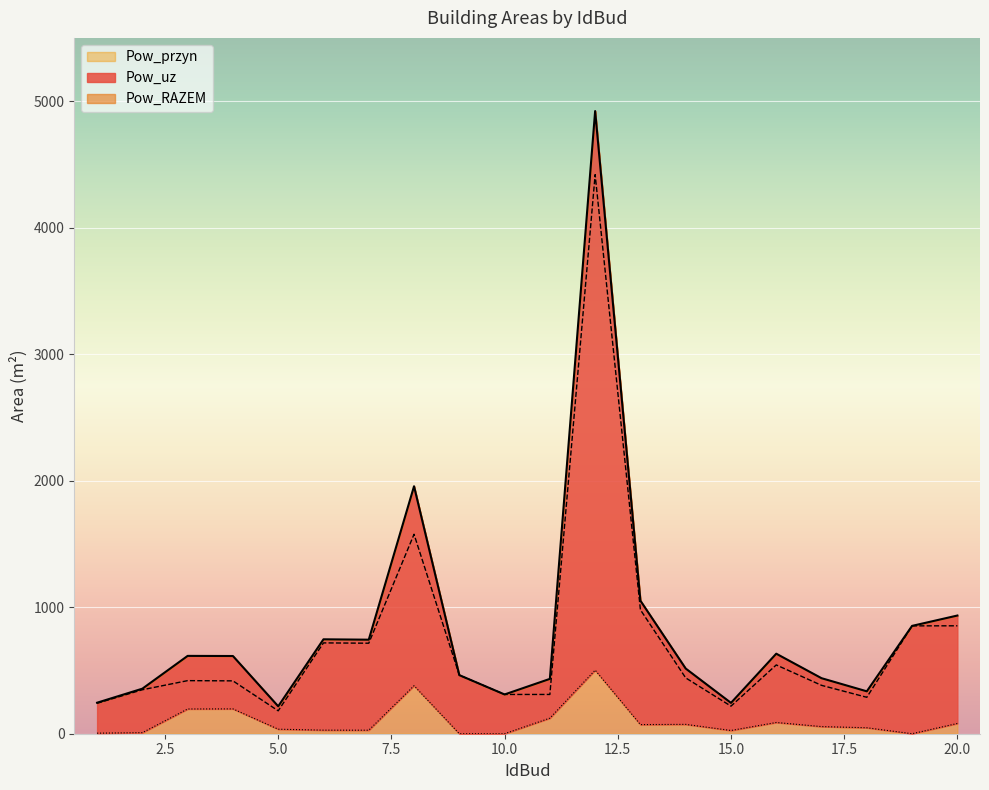

At 10, list the series in order from largest to smallest.

Pow_uz, Pow_RAZEM, Pow_przyn